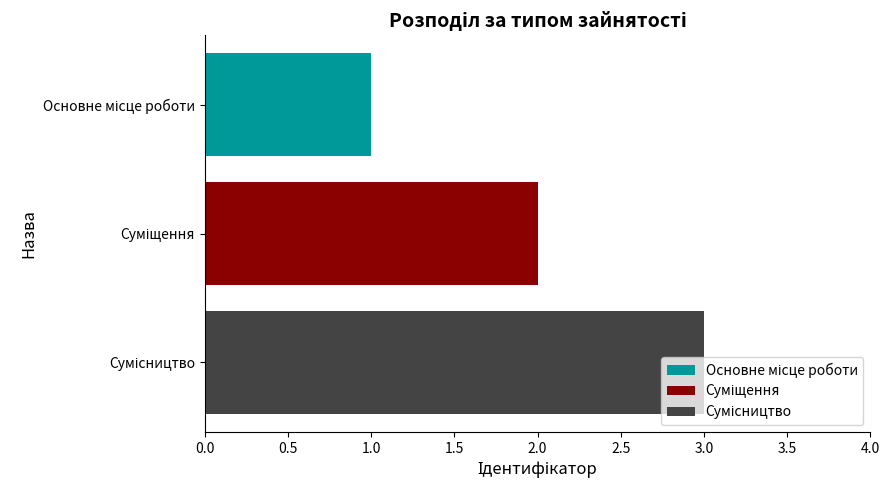

What is the maximum value shown in the chart?

3